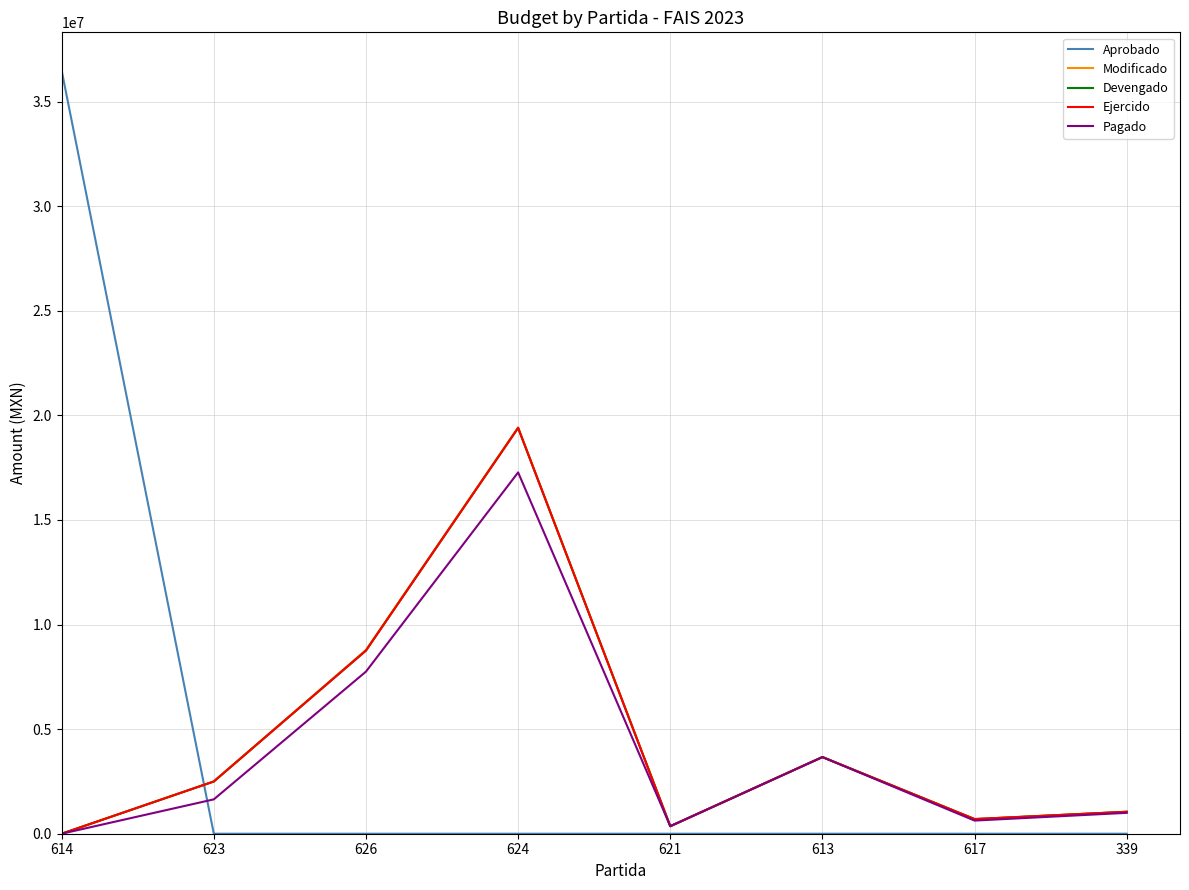

Is this an area chart (filled region under the line)?

No